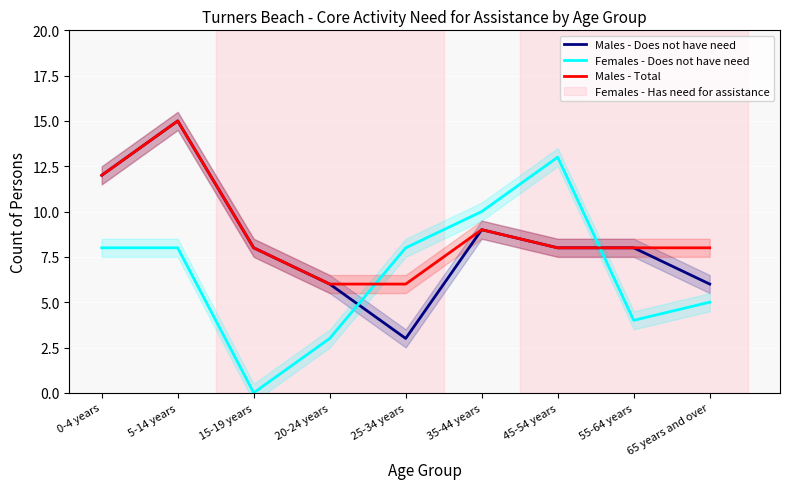

At how many categories does at least one series exceed 2?

9